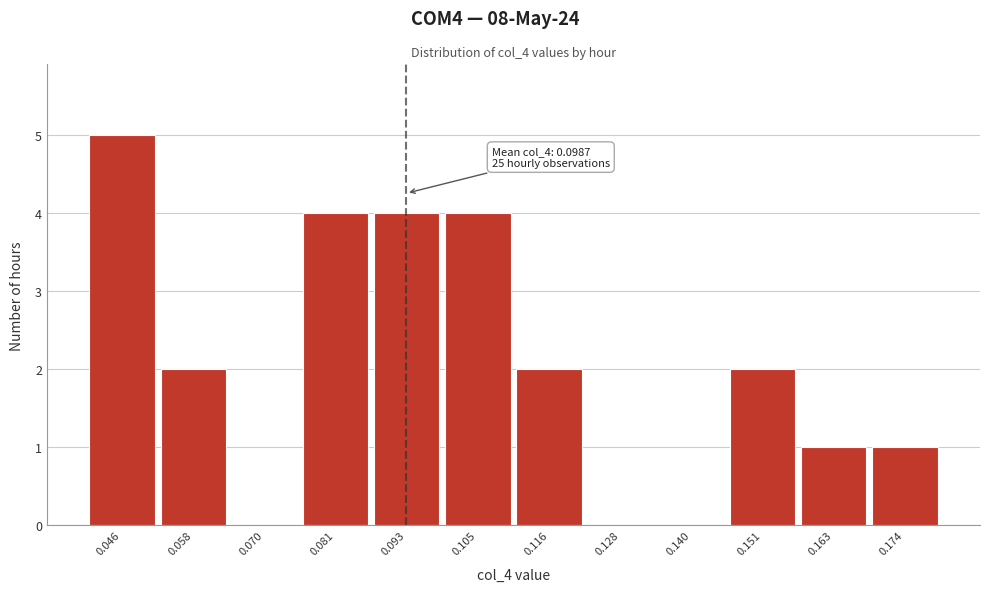

Reading right to left, what are all the values shown in this chart?

0.174=1	0.163=1	0.151=2	0.140=0	0.128=0	0.116=2	0.105=4	0.093=4	0.081=4	0.070=0	0.058=2	0.046=5